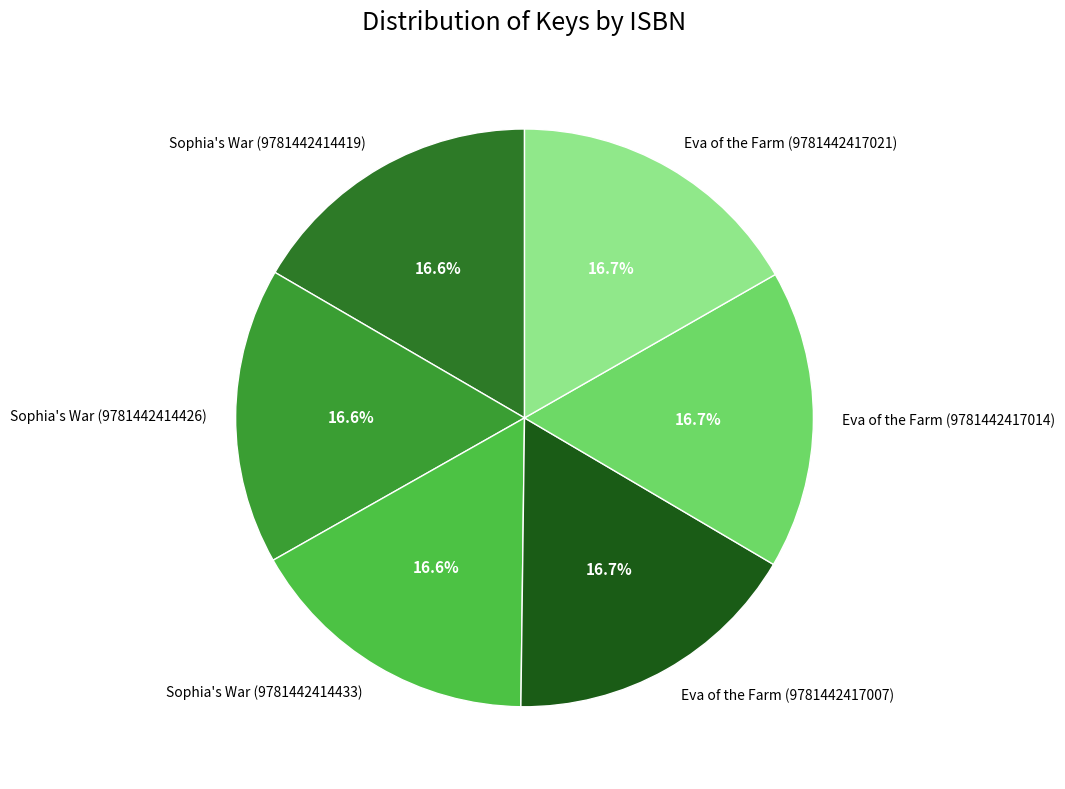

Is it true that Eva of the Farm (9781442417014) is 17% of the pie?

True